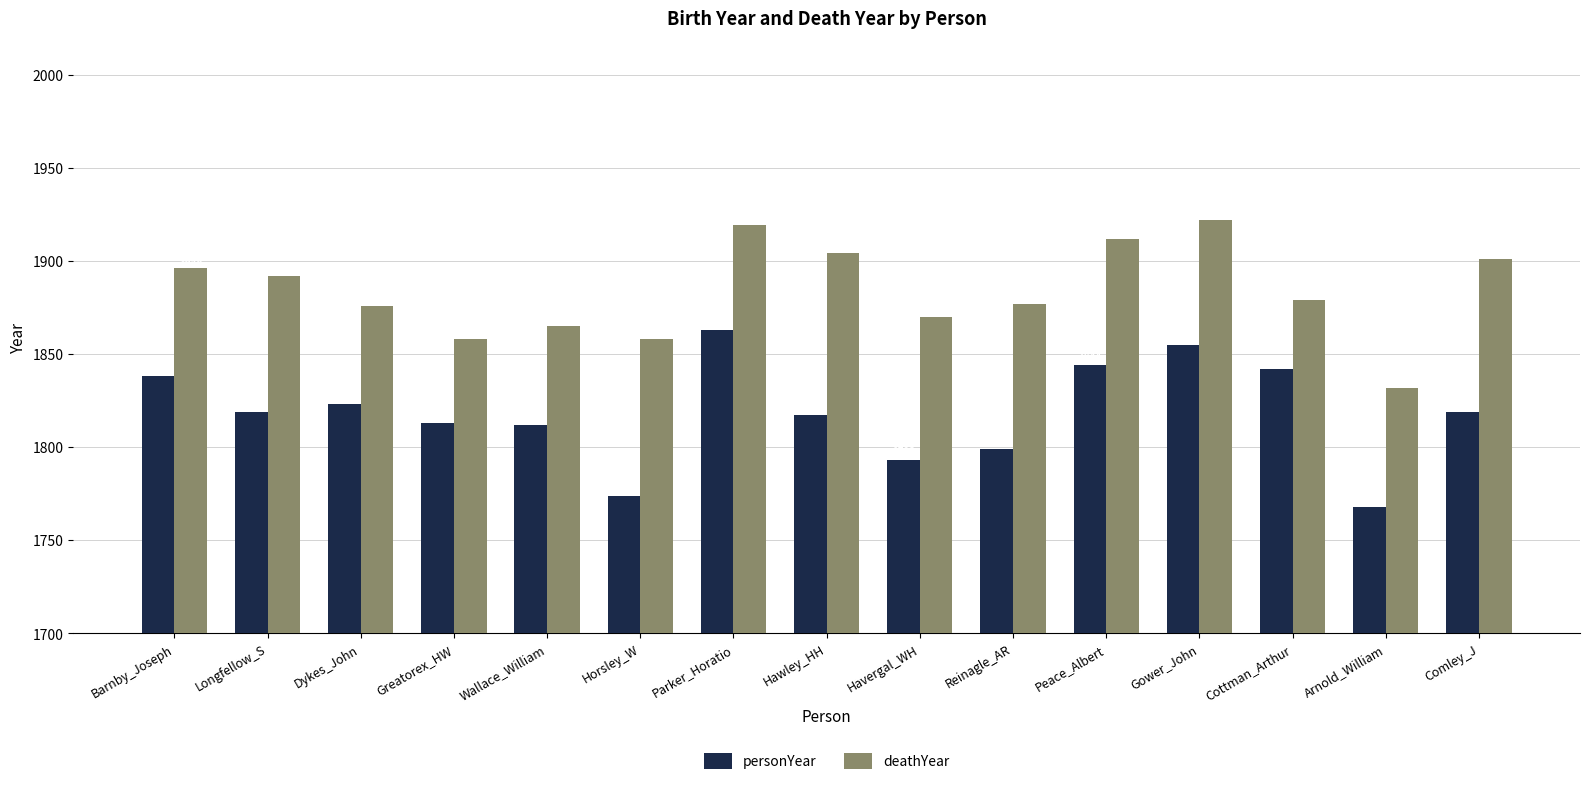

How many groups of bars are there?

15